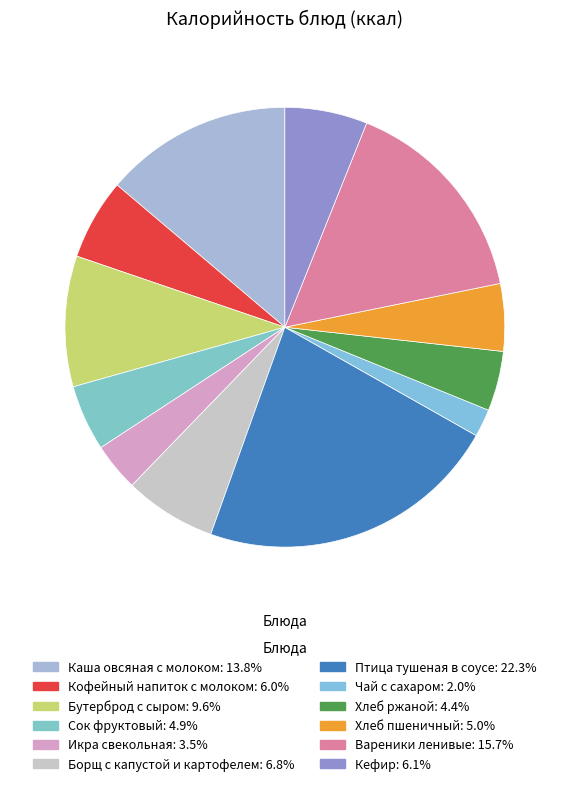

Is there a majority slice in this chart?

No